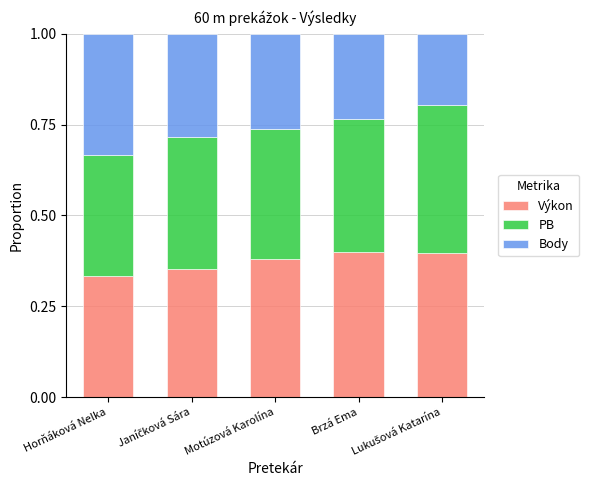

The value of Výkon at Motúzová Karolína is 0.4. True or false?

True